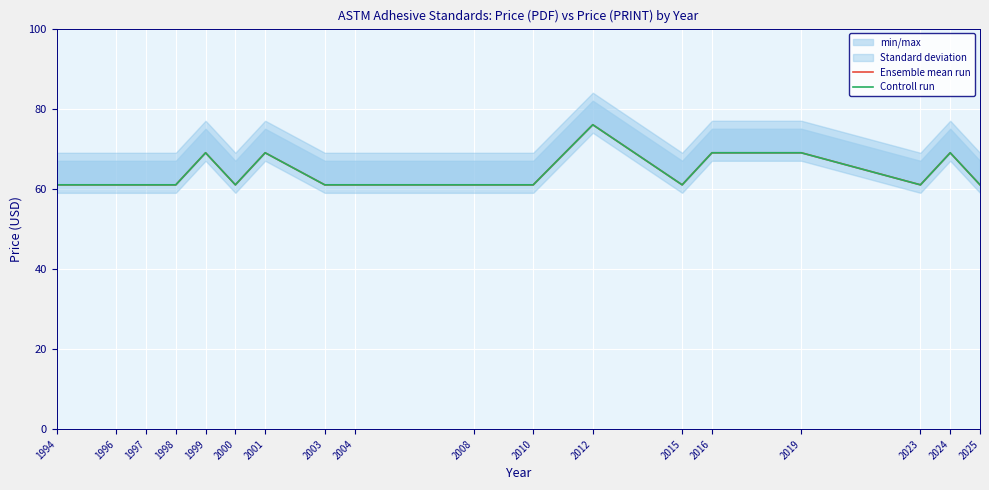

List the series in order of their peak value, lowest first.

Ensemble mean run, Controll run